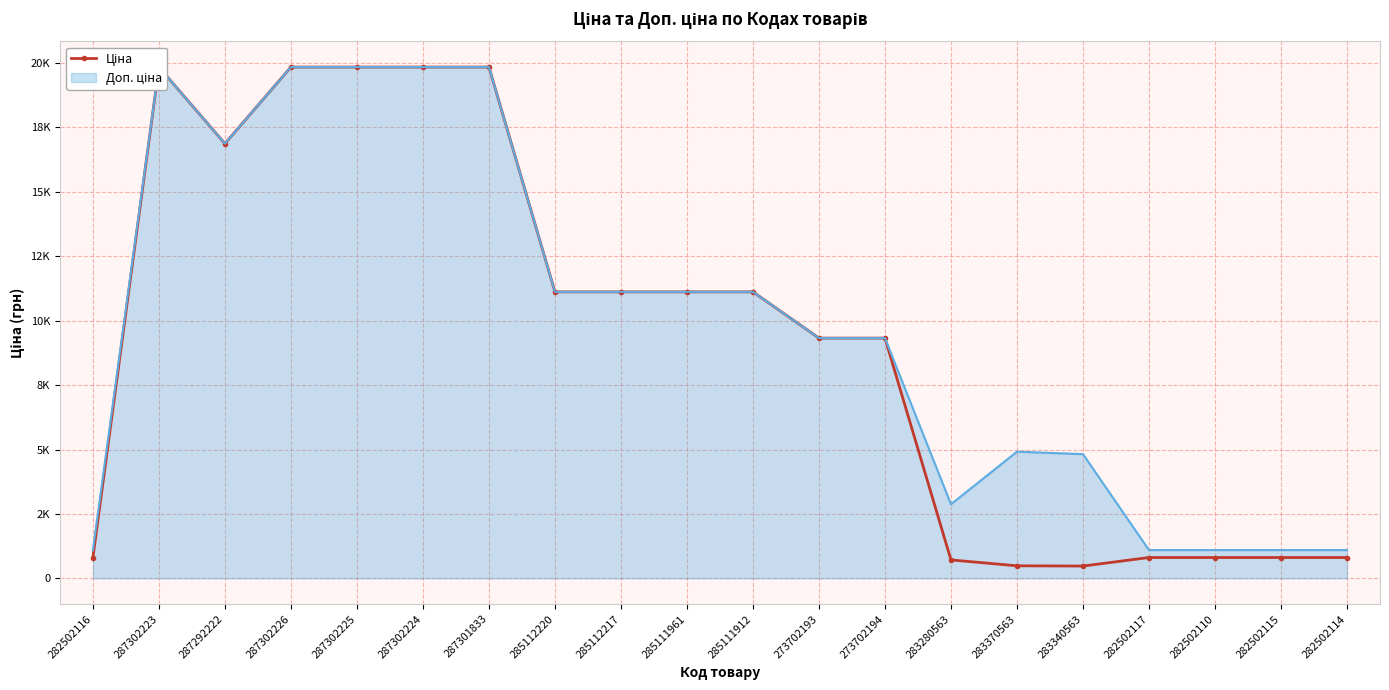

The value at 287302224 is 19831.1. True or false?

True